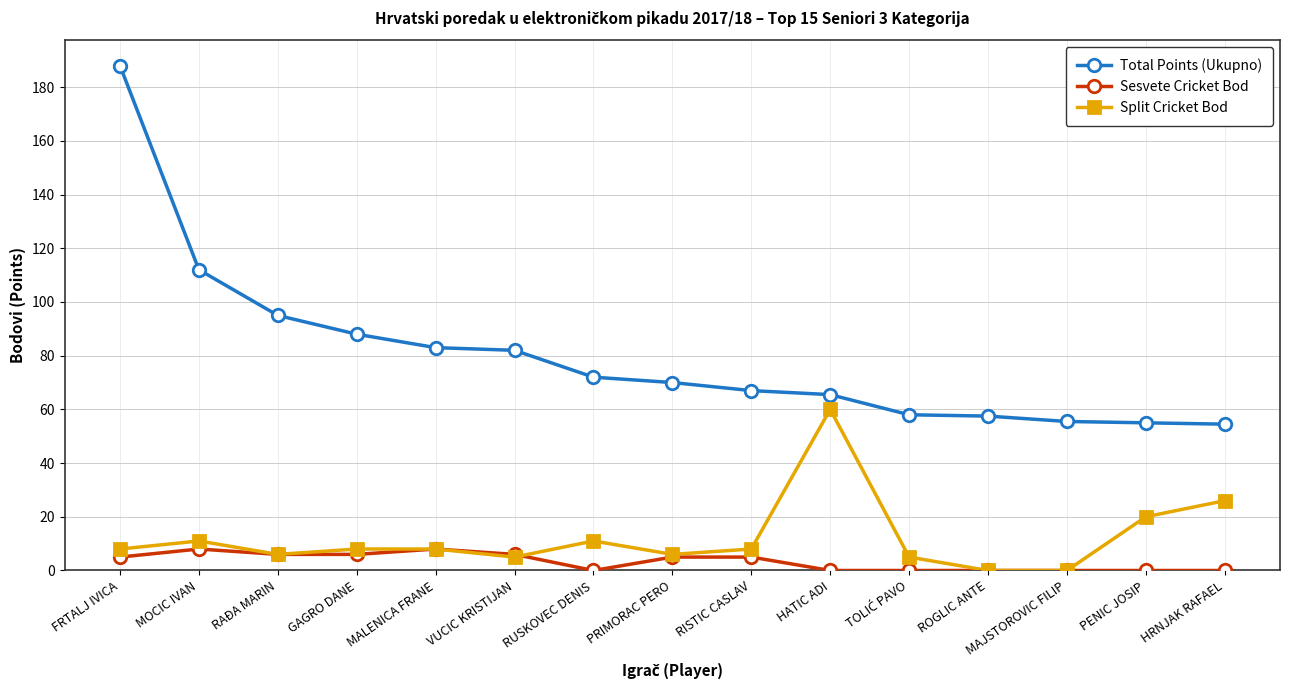

What is the total value across all series at ROGLIC ANTE?

57.5